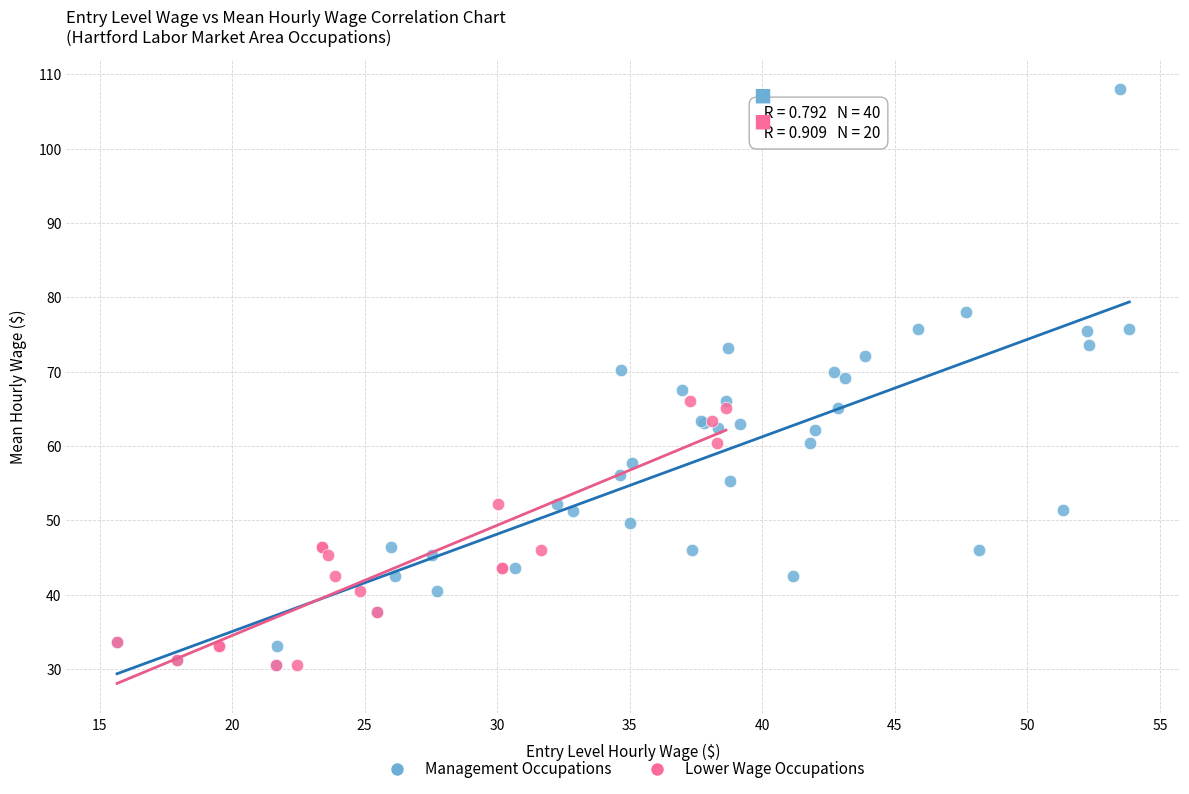

Which series has the largest Y range (max minus min)?

Management Occupations